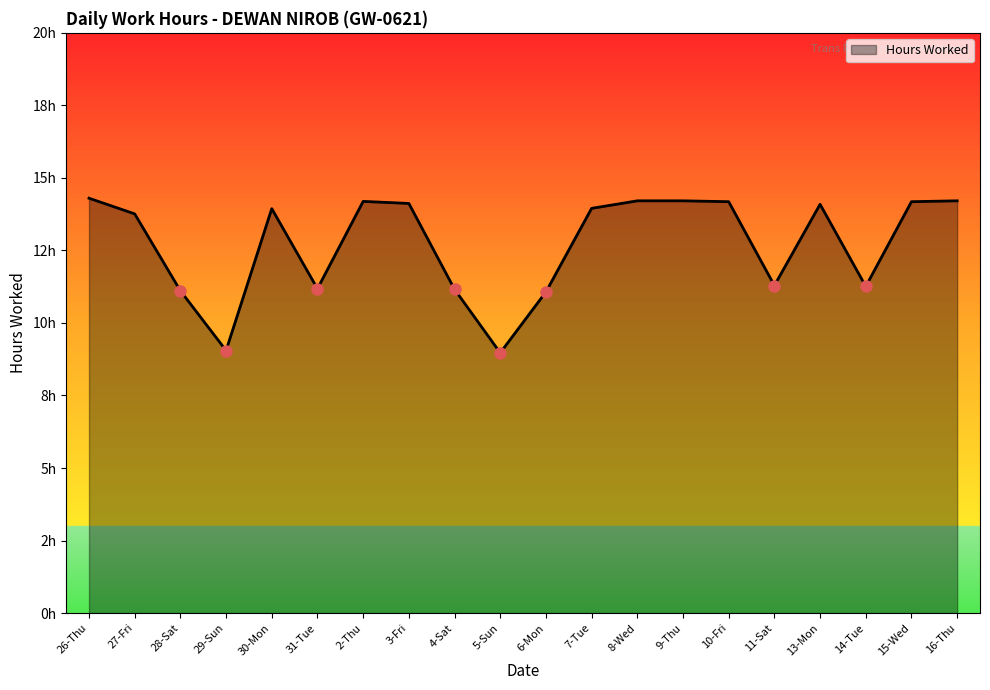

What is the value of the 10th point from the left?

9.0